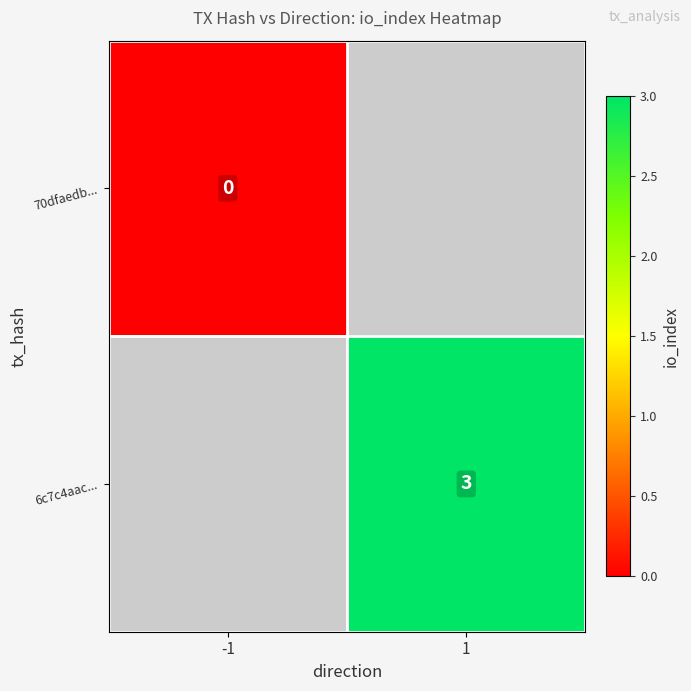

The value of 6c7c4aac... at 1 is 5. True or false?

False